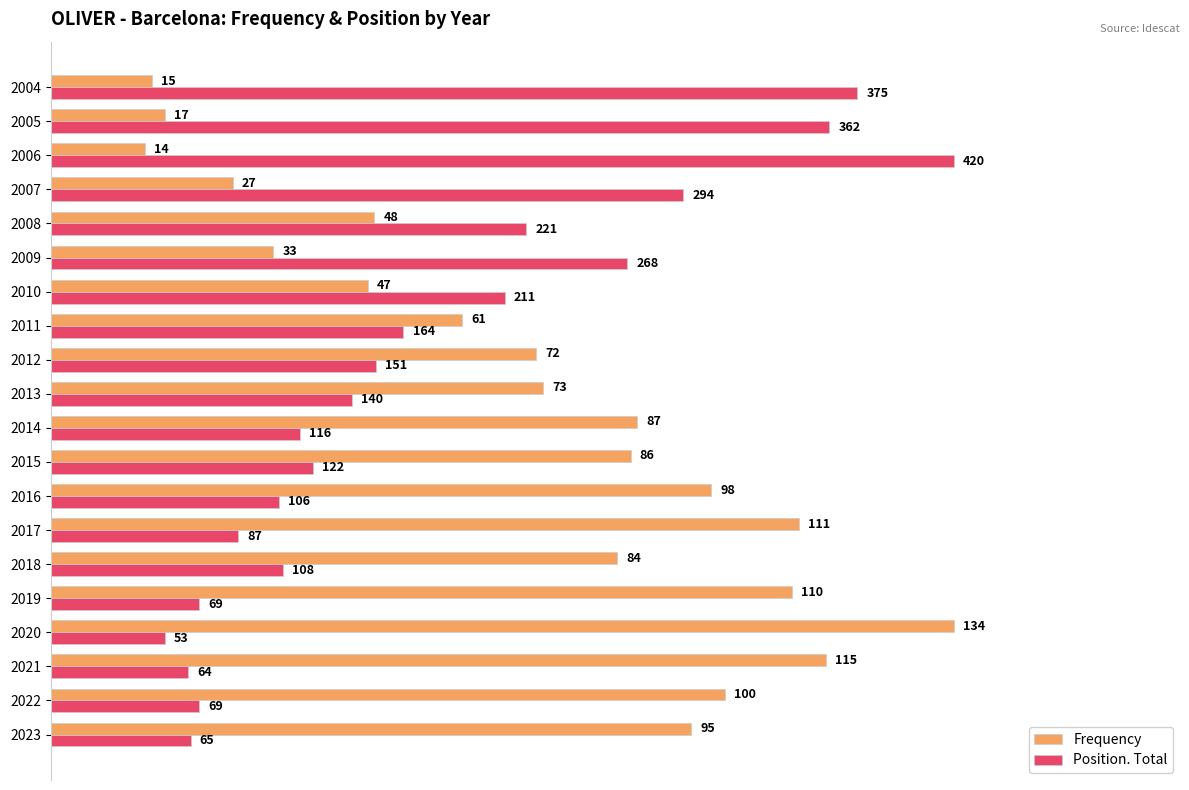

List the series in order of their overall mean, lowest first.

Position. Total, Frequency